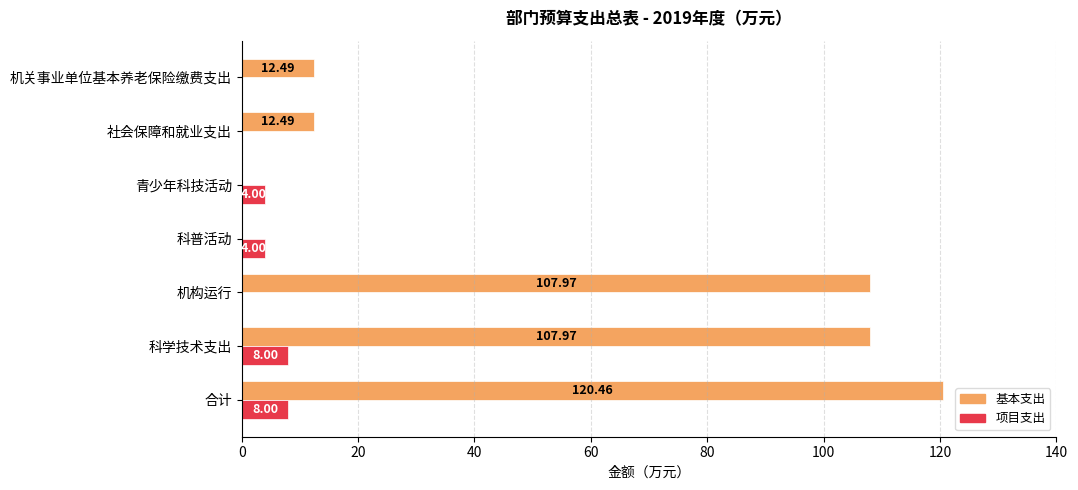

What is the total value across all series at 科普活动?

4.0